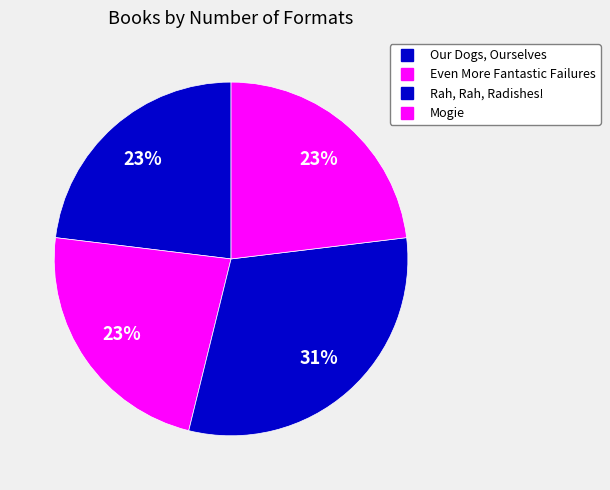

What portion of the pie excludes Even More Fantastic Failures?

76.9%